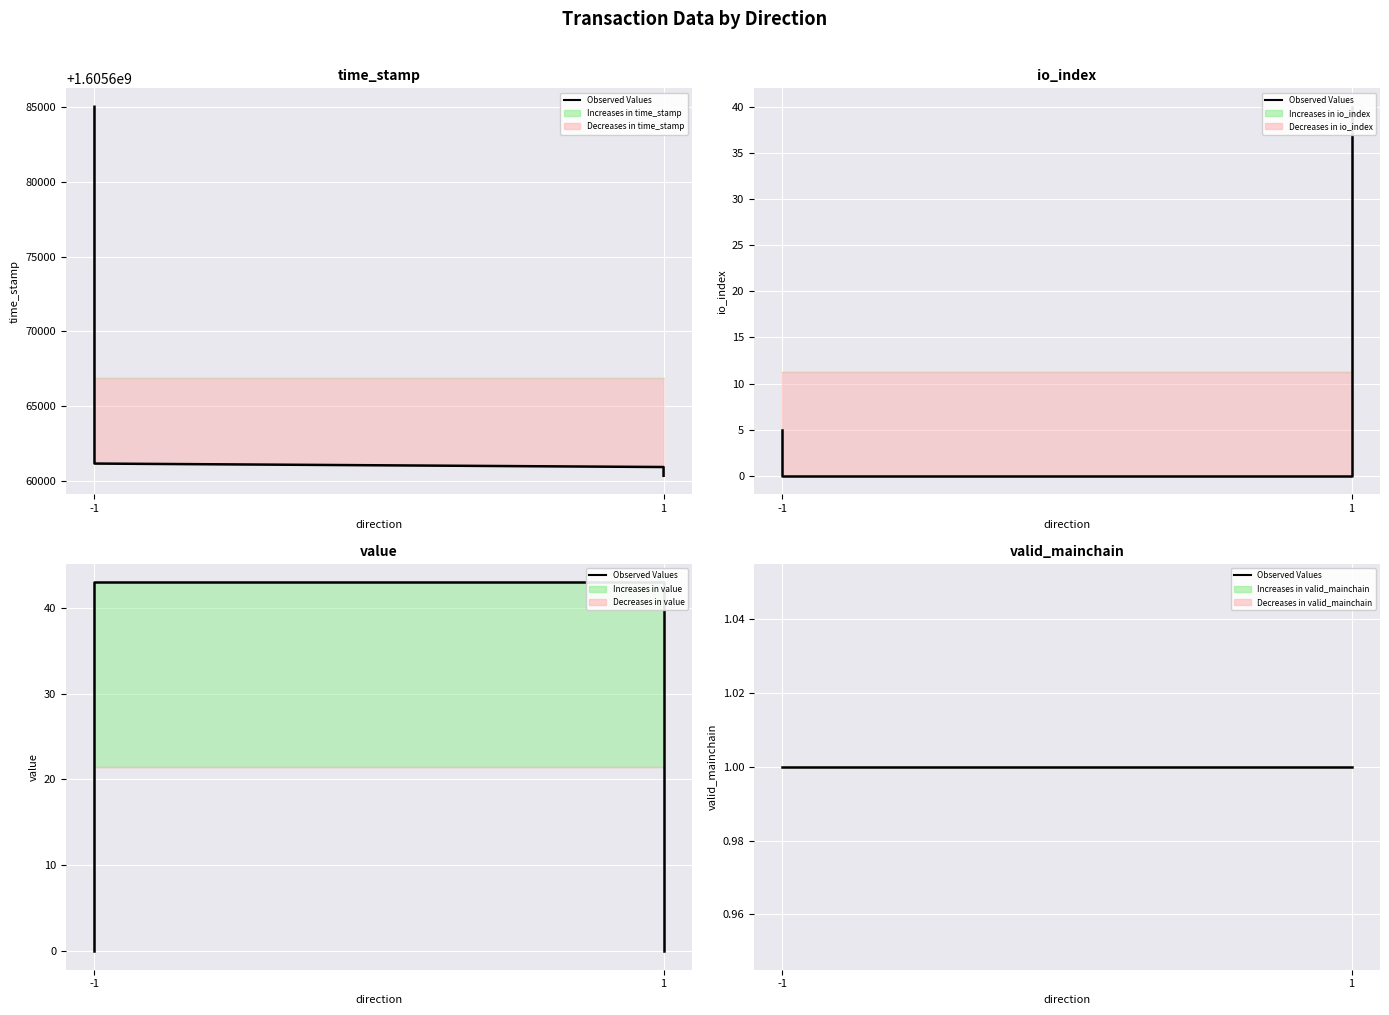

Between -1 and 1, which series saw the biggest shift?

time_stamp